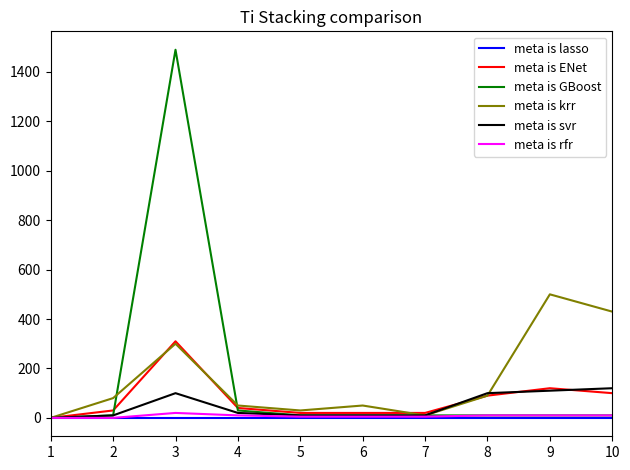

Which series has the largest range (max minus min)?

meta is GBoost